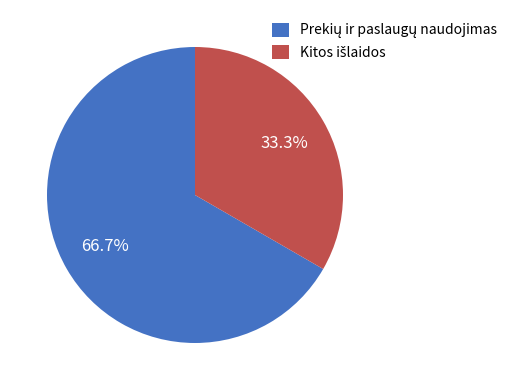

Is there a majority slice in this chart?

Yes